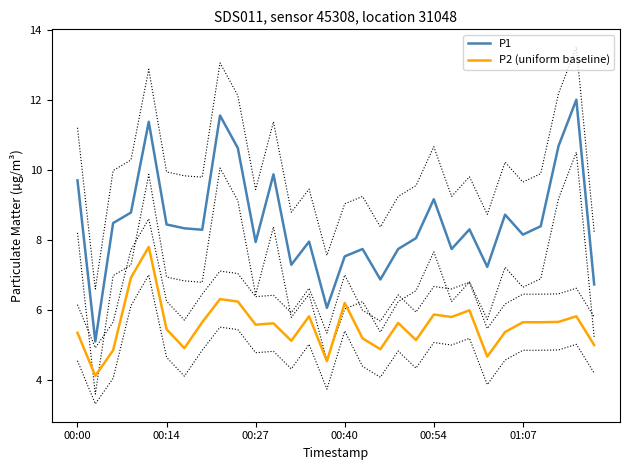

The value of P2 (uniform baseline) at 00:54 is 5.9. True or false?

True